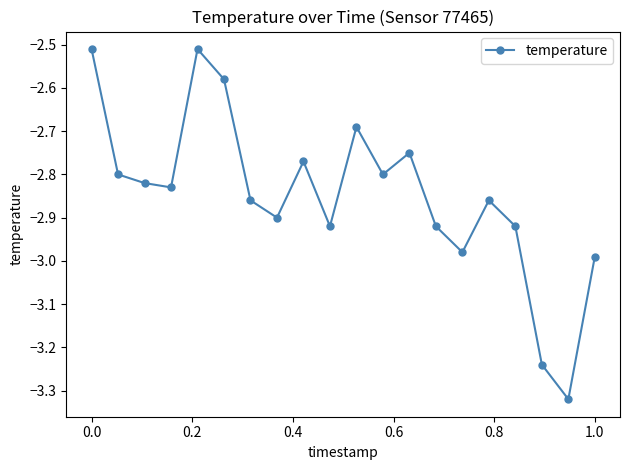

How many interior local valleys (lower than both neighbors) does the data have?

6